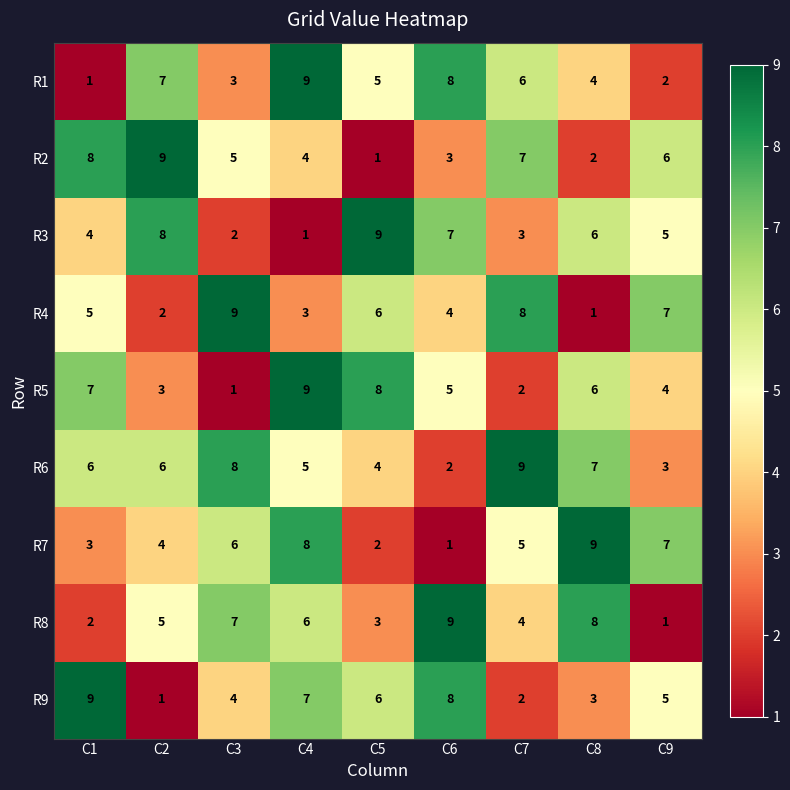

Is it true that R5 equals 6 at C8?

True